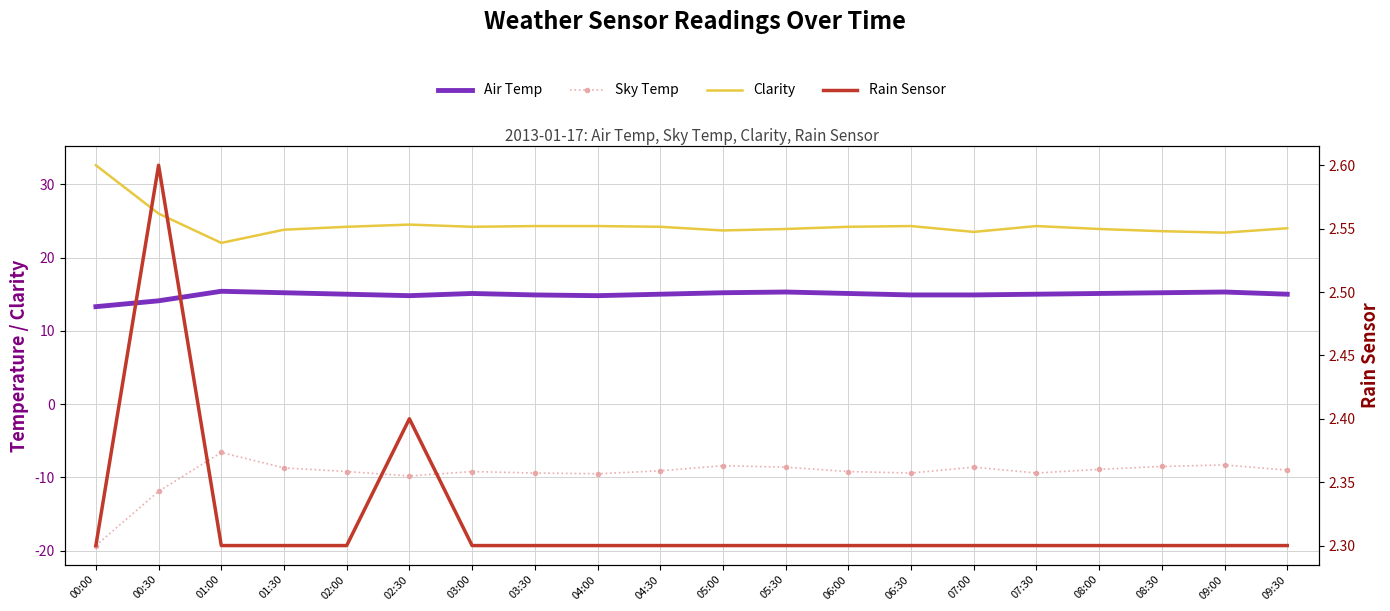

At which category is the sum across all series the highest?

01:00